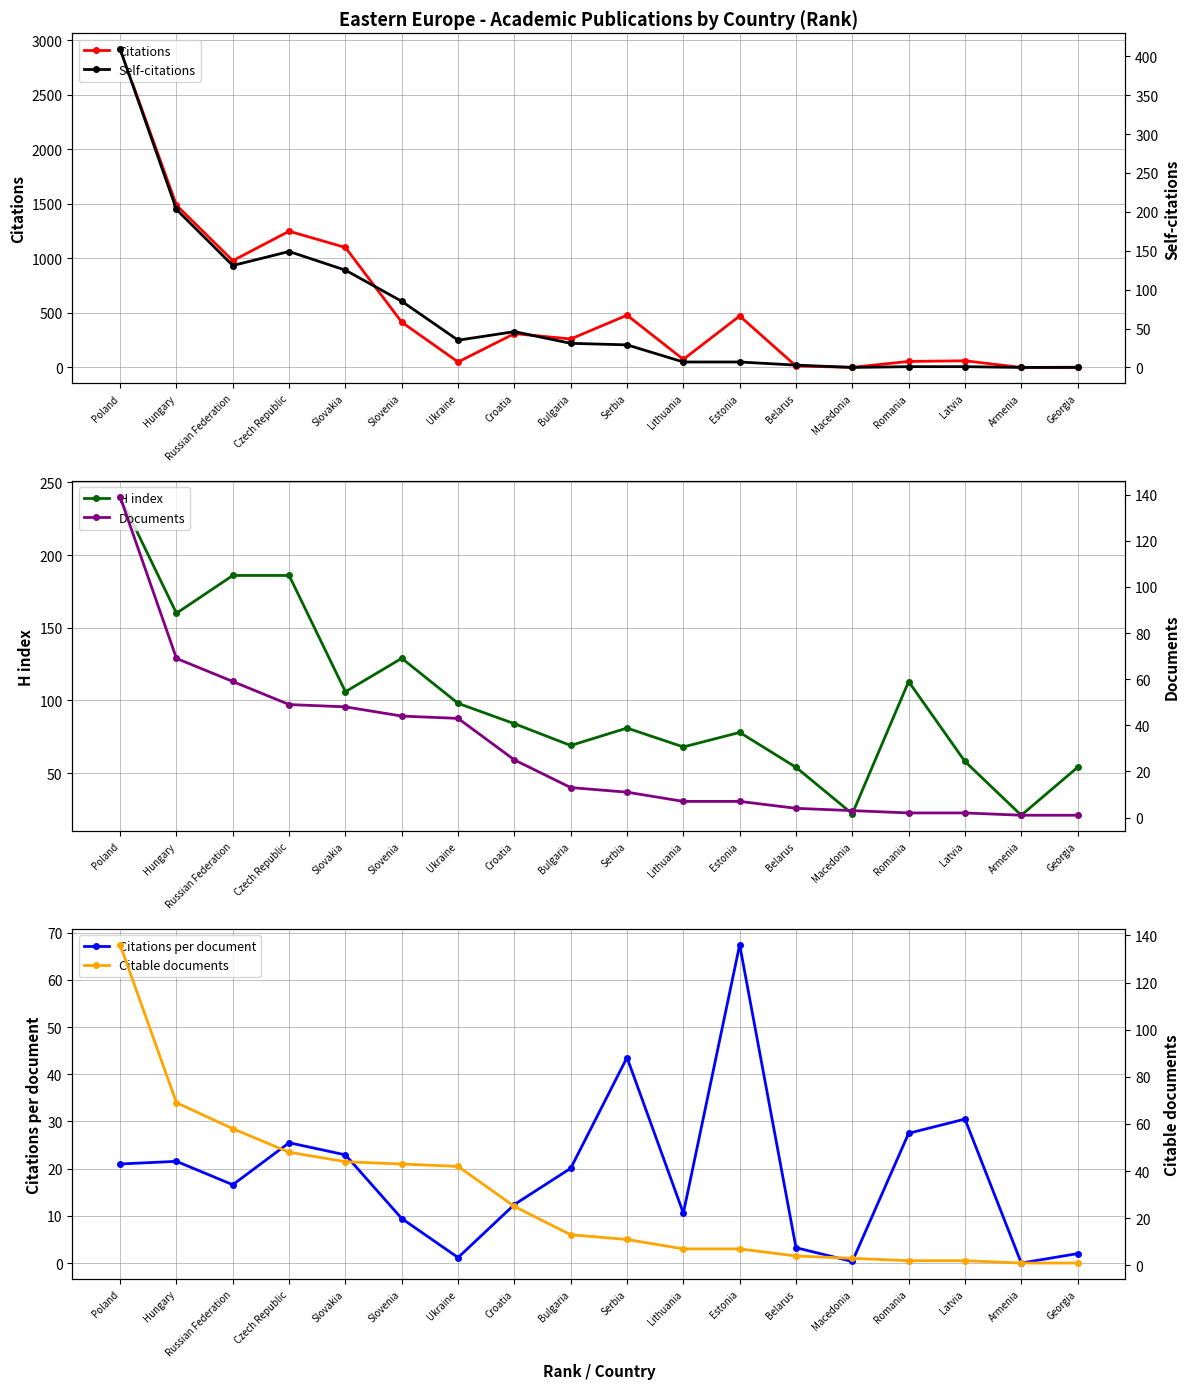

Which series has the widest spread of values?

Citations